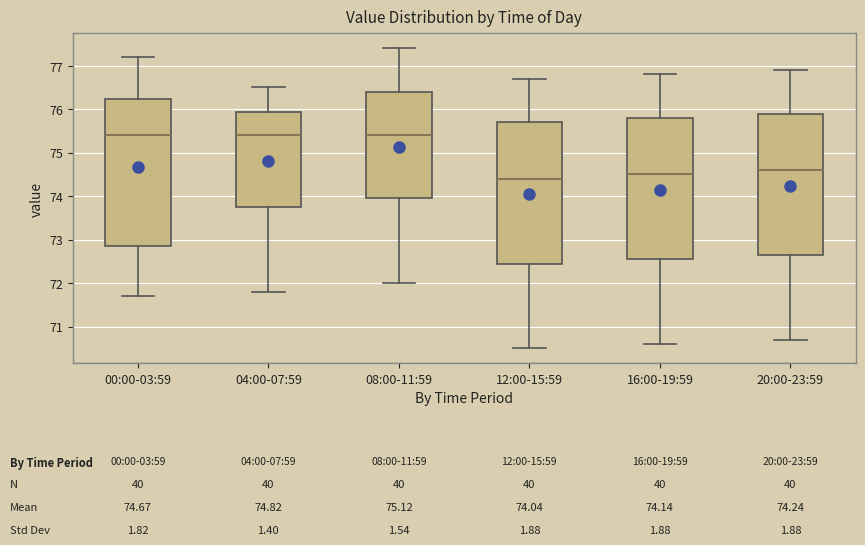

Comparing the boxes themselves (not the whiskers), which one is the tallest?

00:00-03:59